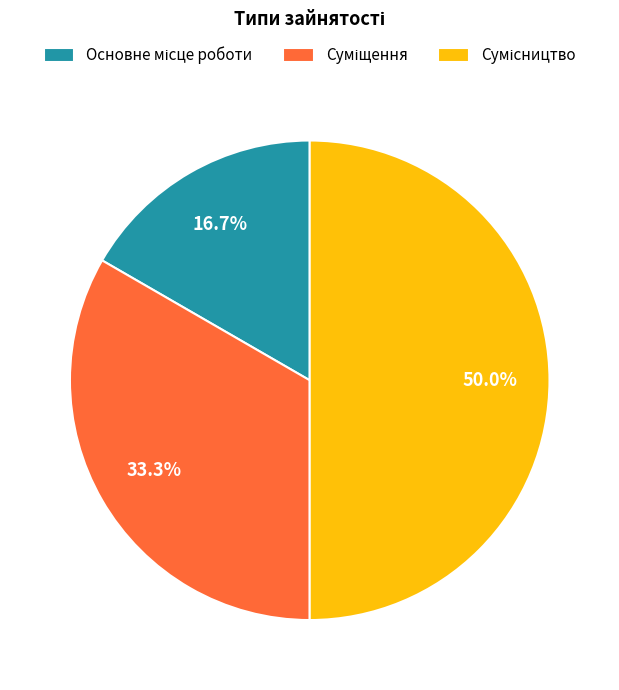

To the nearest percent, what percentage of the pie is Суміщення?

33%